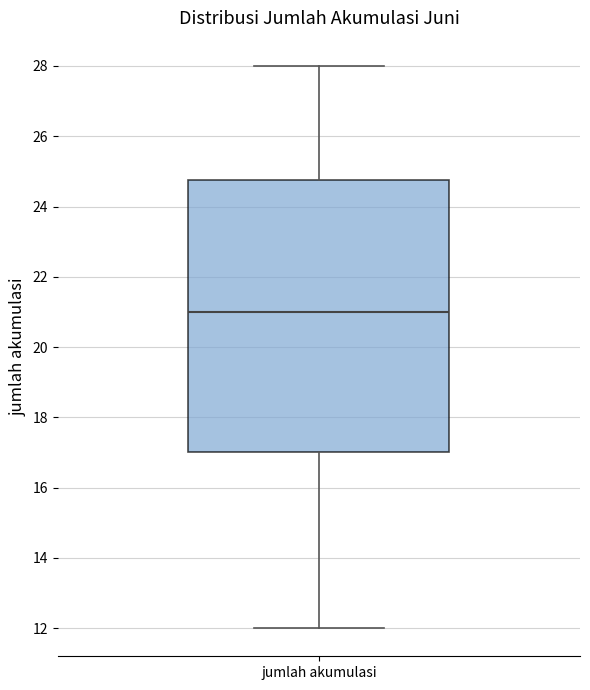

Where does the lower whisker of the box for jumlah akumulasi end on the y-axis? The values are not printed on the chart, so give them approximately, as read against the axis.

12.0